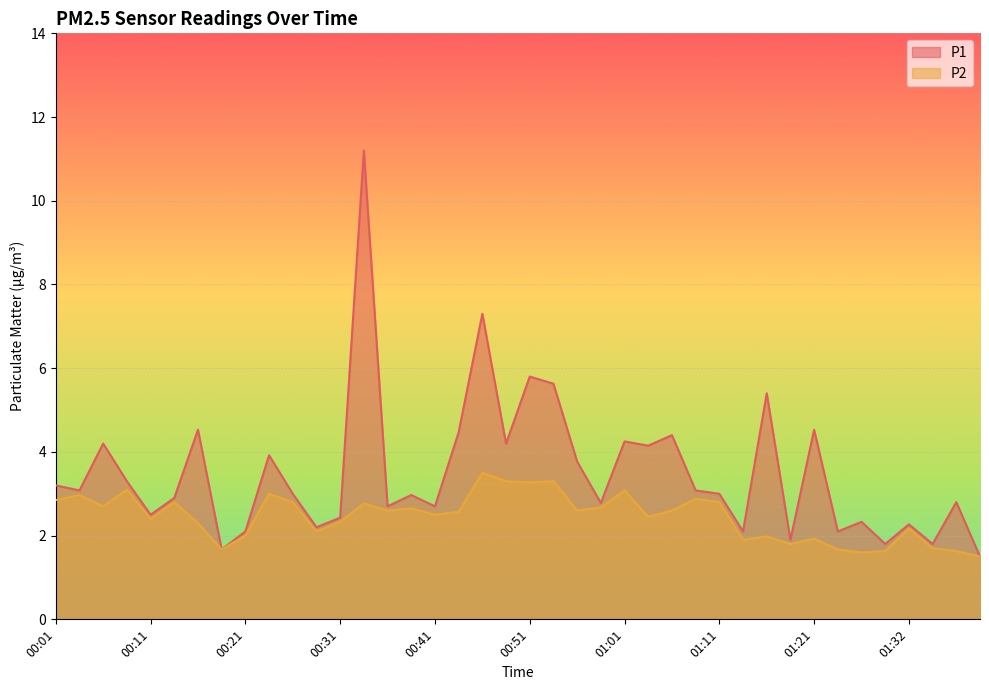

Is the value of P1 at 00:56 greater than the value of P2 at 01:34?

Yes